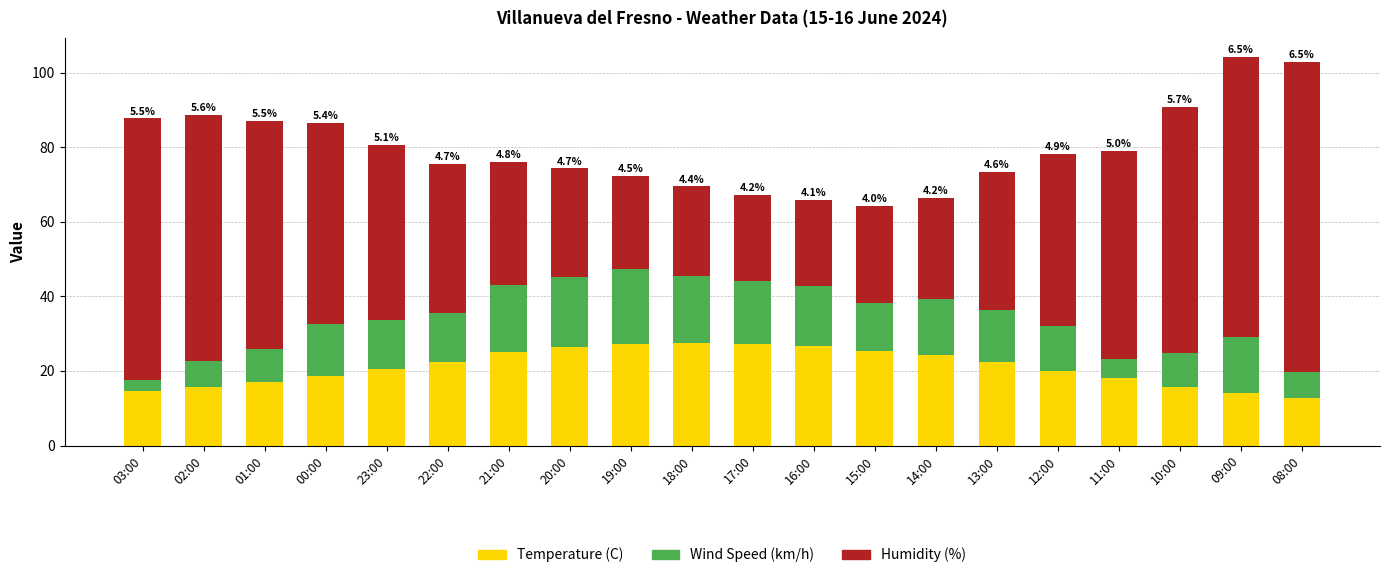

The value of Temperature (C) at 13:00 is 22.4. True or false?

True